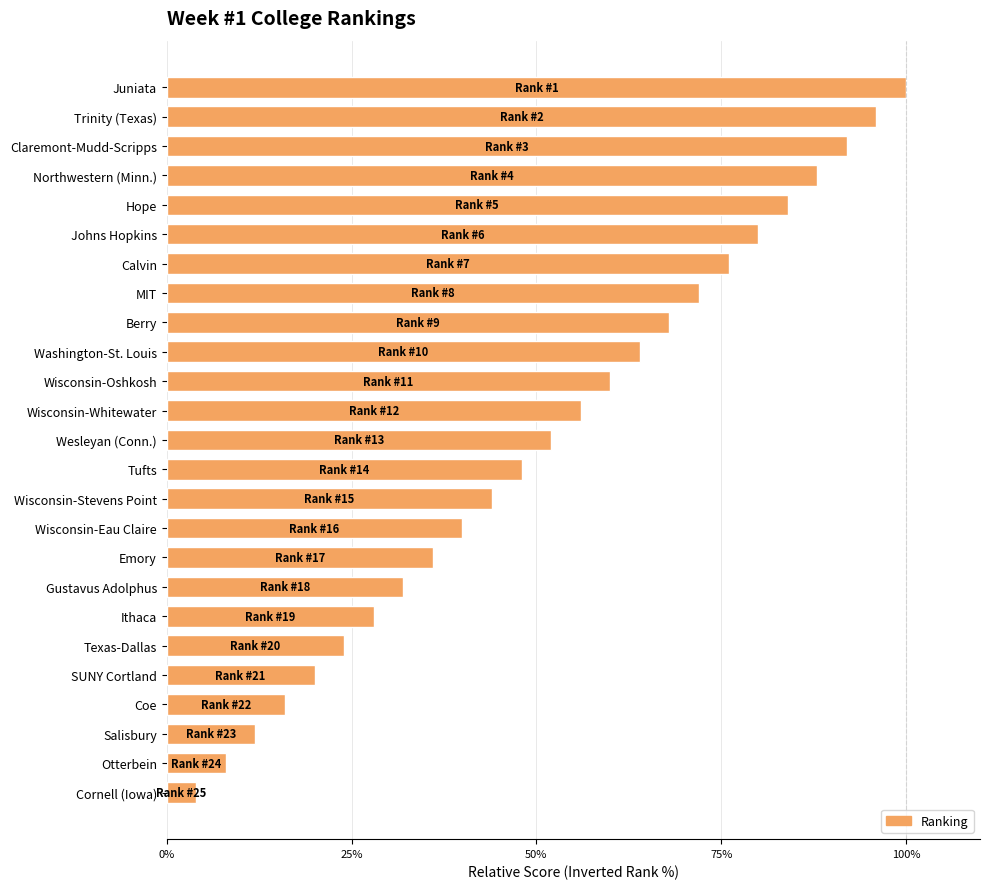

What is the average value?

52.0